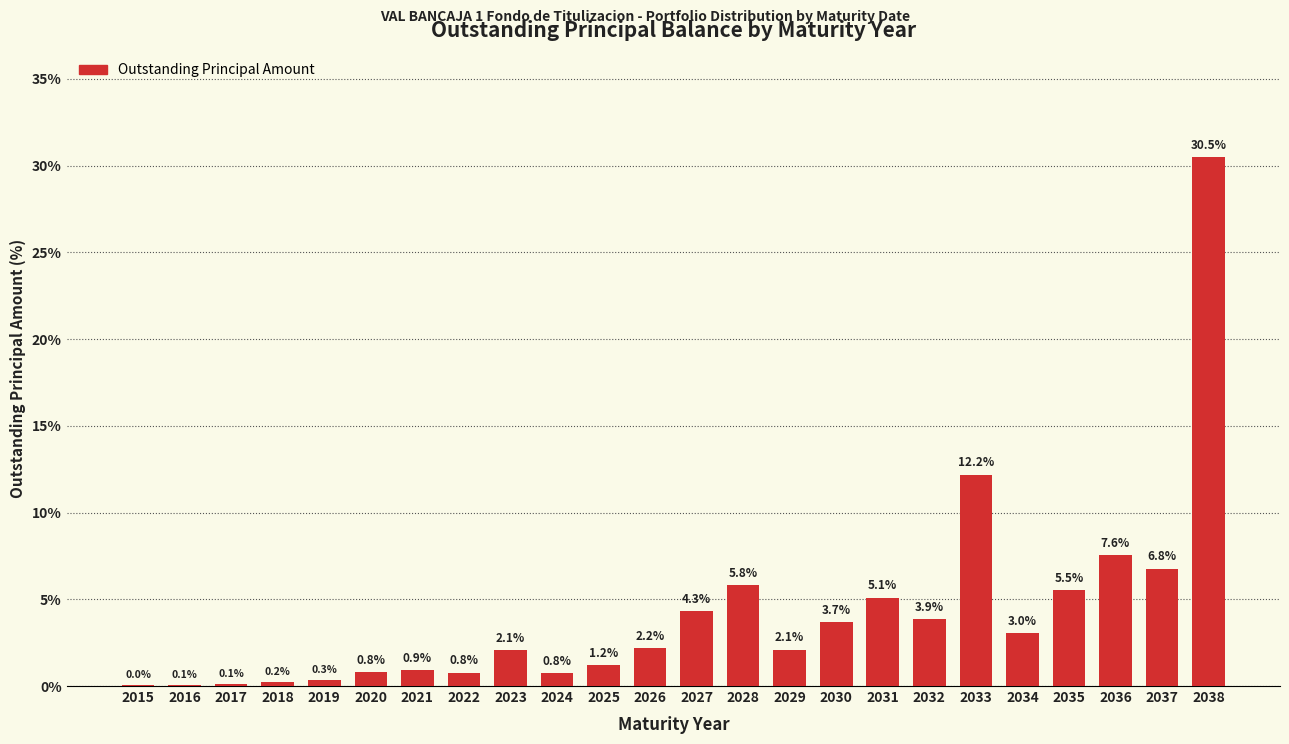

At which label is the value closest to 15?

2033